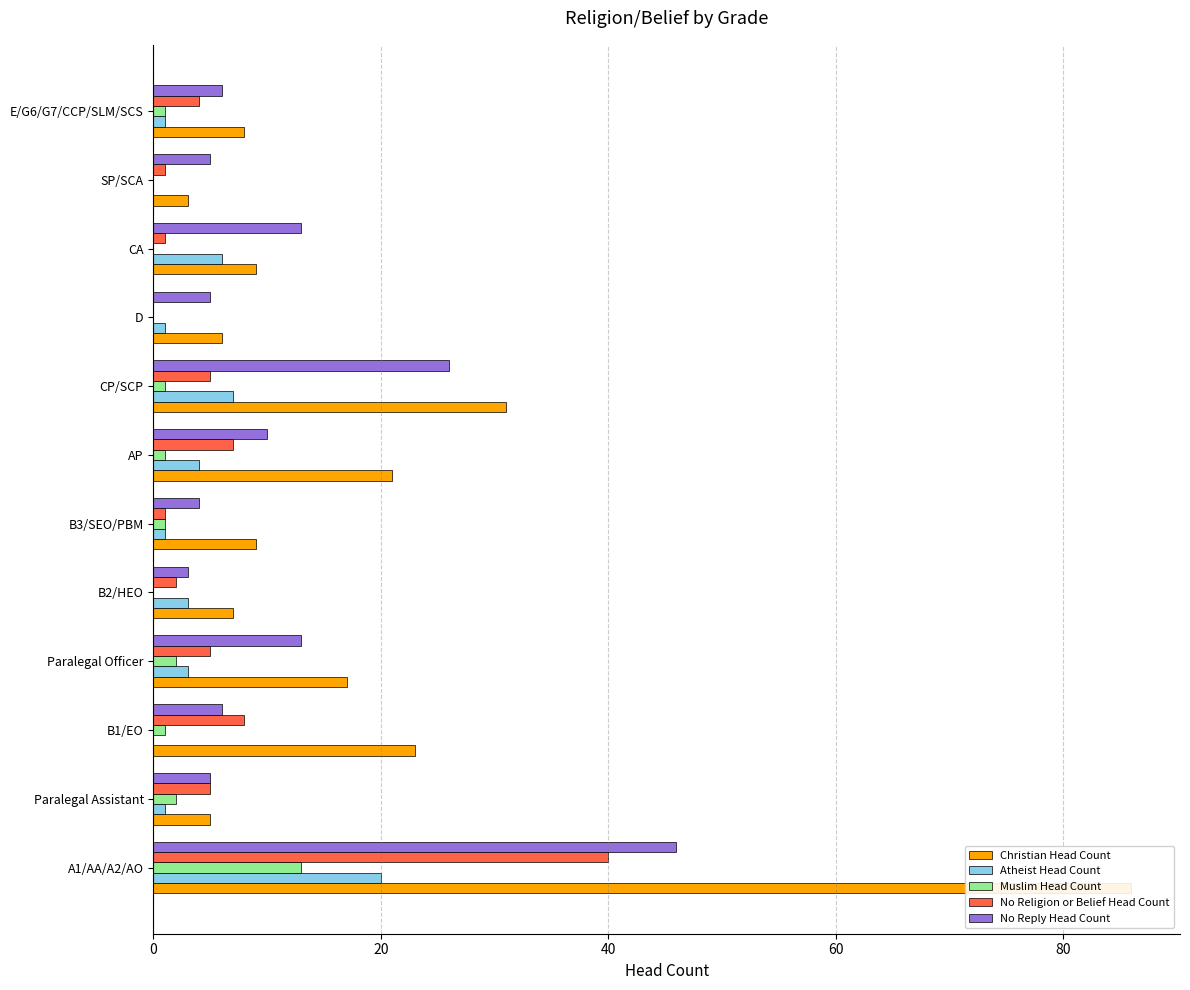

What is the highest value of the No Religion or Belief Head Count series?

40